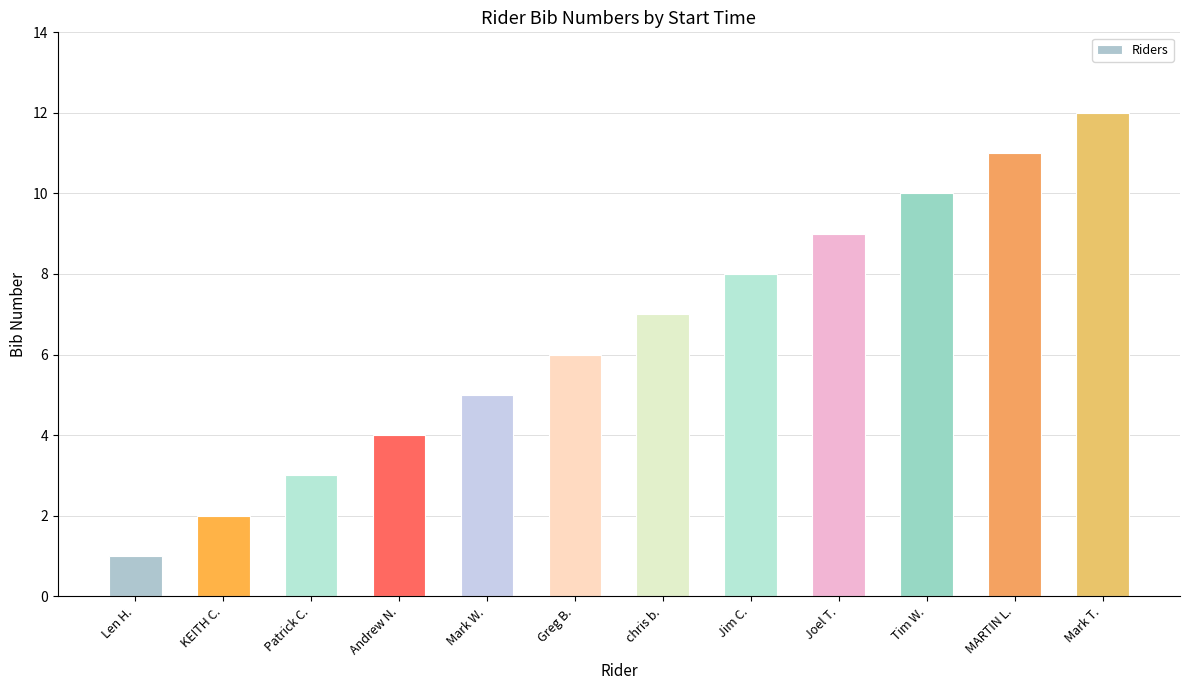

What is the value of the 5th bar from the left?

5